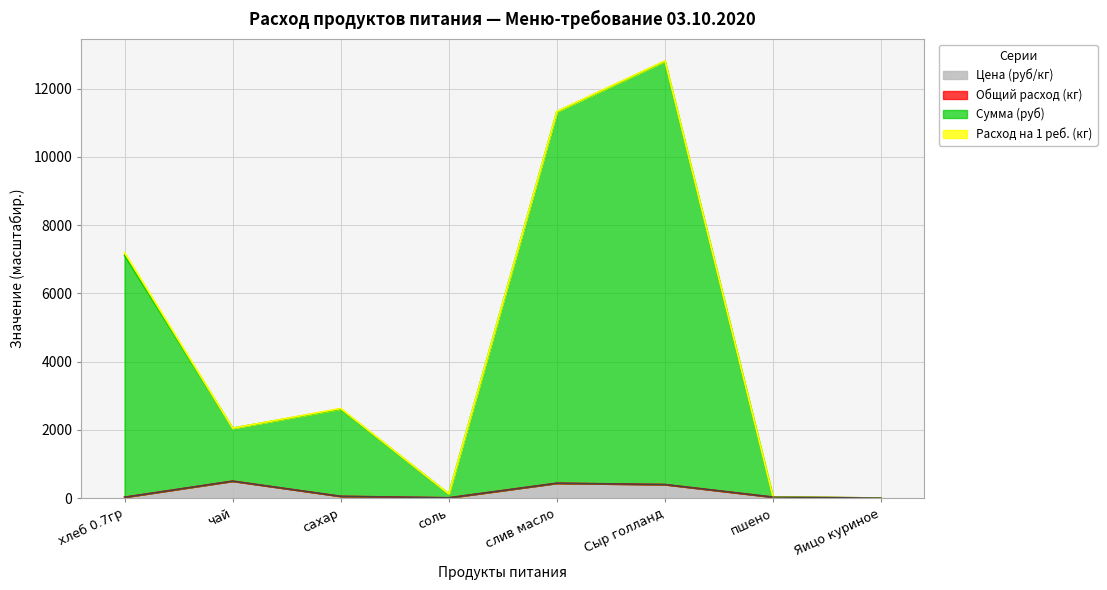

What is the smallest value displayed?

5.5